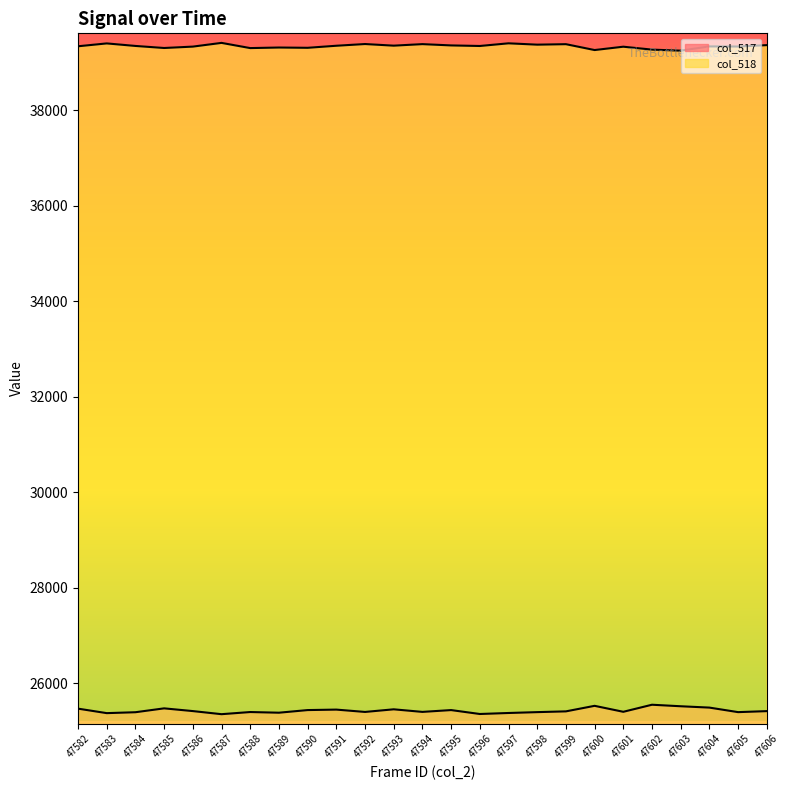

Is the value of col_518 at 47605 greater than the value of col_517 at 47603?

Yes